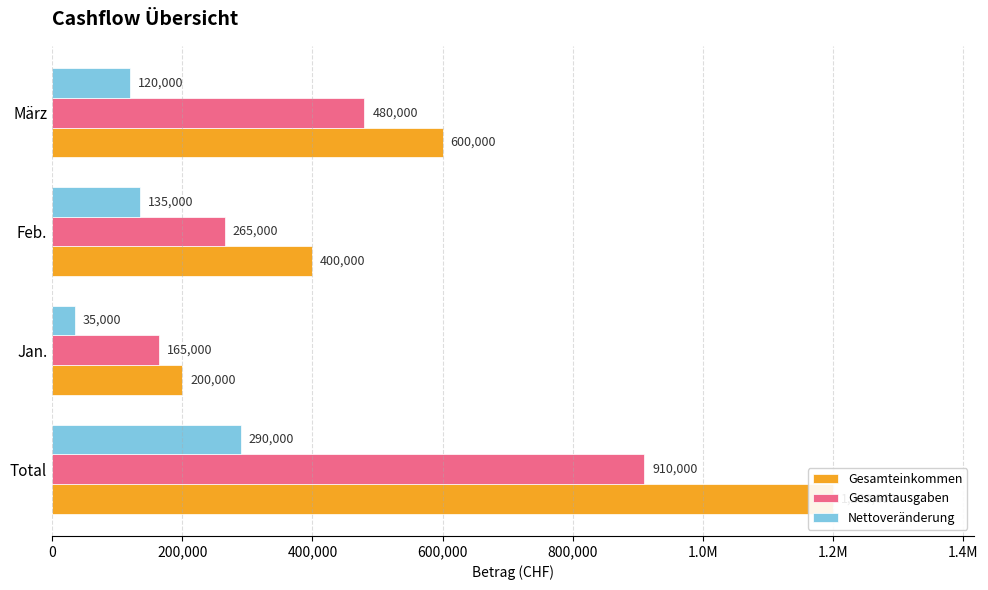

Reading left to right, transcribe all the data shown in this chart.

Gesamteinkommen: 1200000	200000	400000	600000
Gesamtausgaben: 910000	165000	265000	480000
Nettoveränderung: 290000	35000	135000	120000